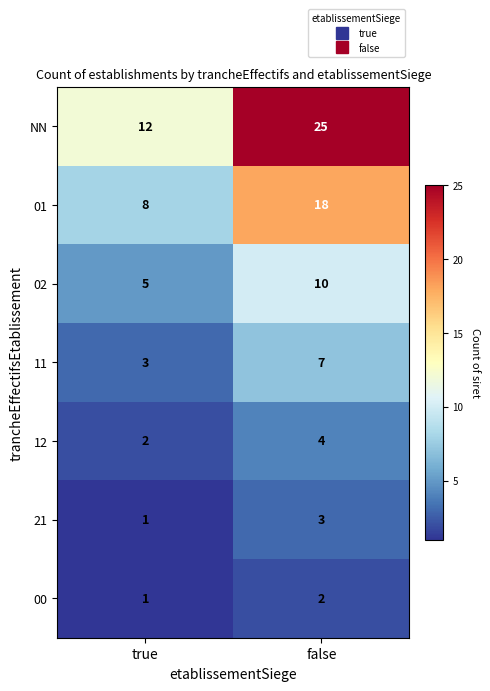

What is the approximate value of 11 at true?

3